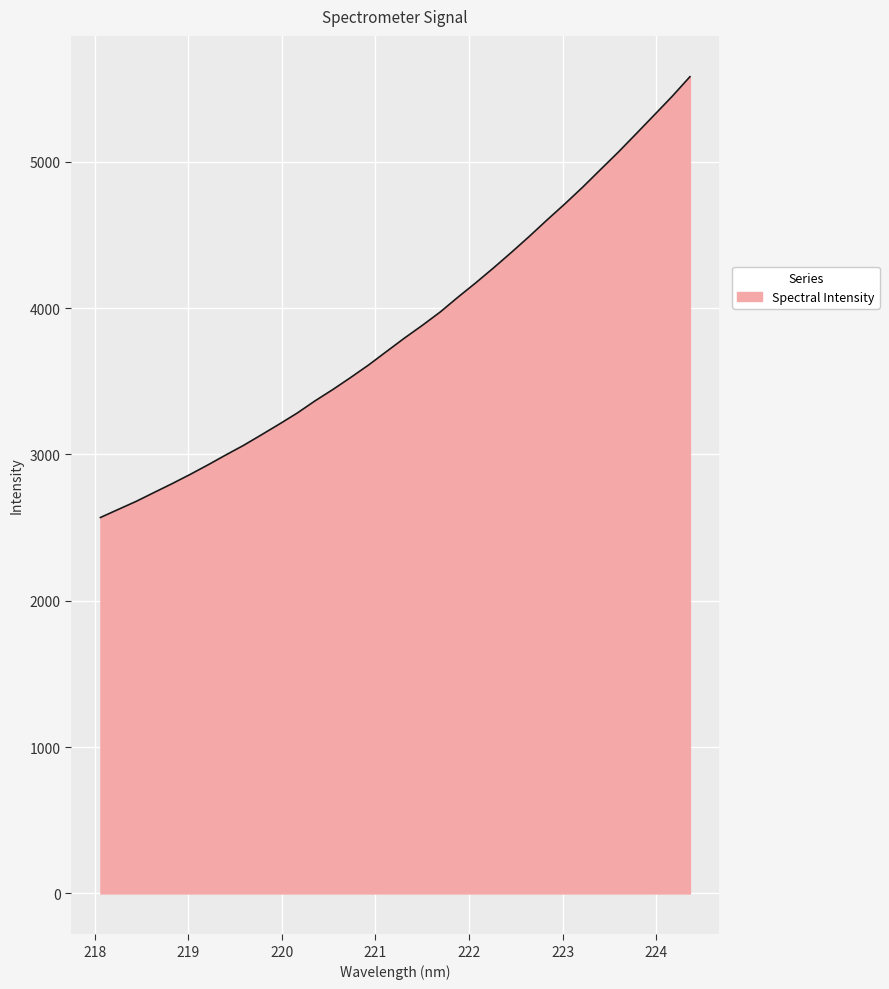

What is the smallest value displayed?

2569.2